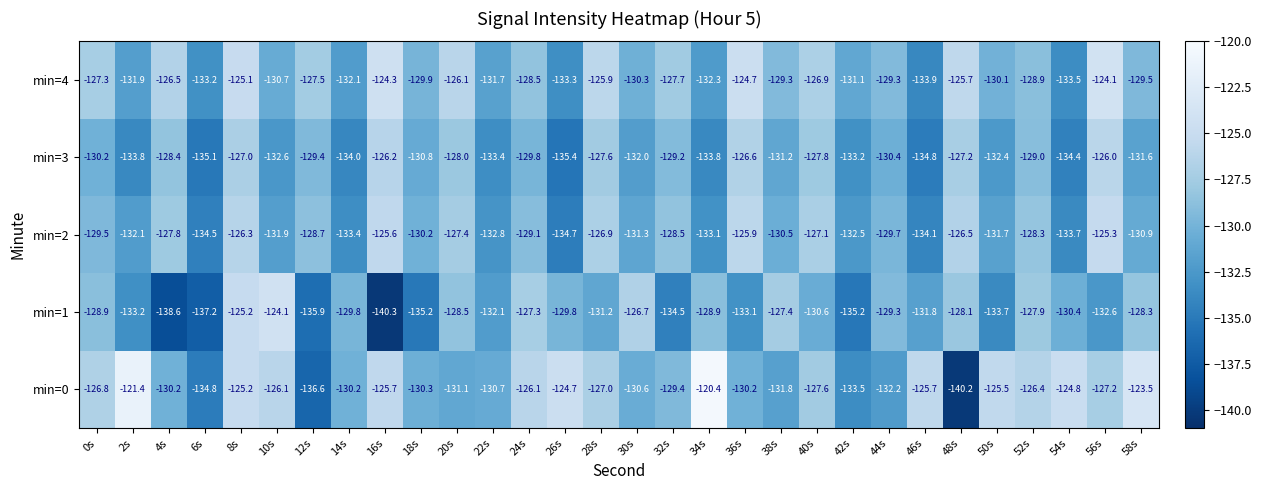

Rank the series by their average value, from lowest to highest.

min=1, min=3, min=2, min=4, min=0